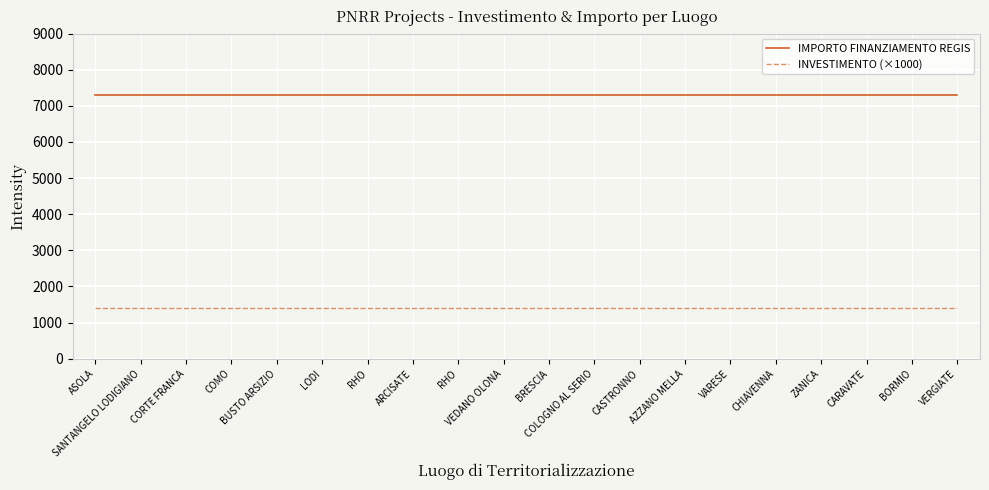

What is the value of the IMPORTO FINANZIAMENTO REGIS point at the 10th from the left?

7301